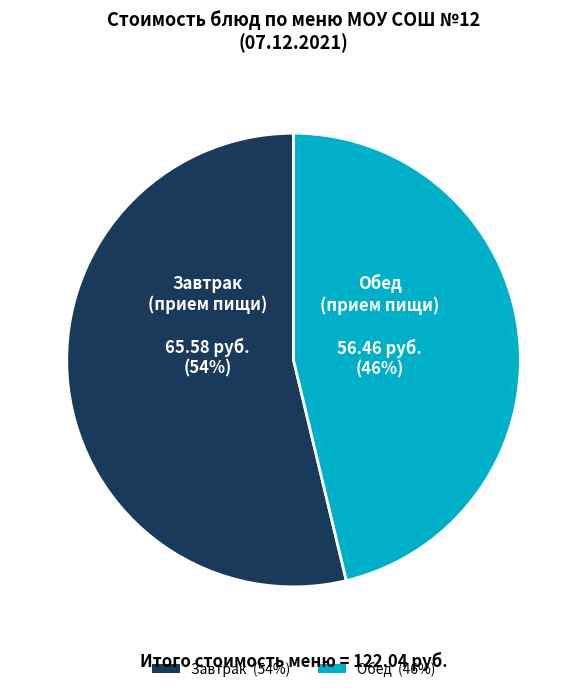

To the nearest percent, what is the average slice percentage?

50%